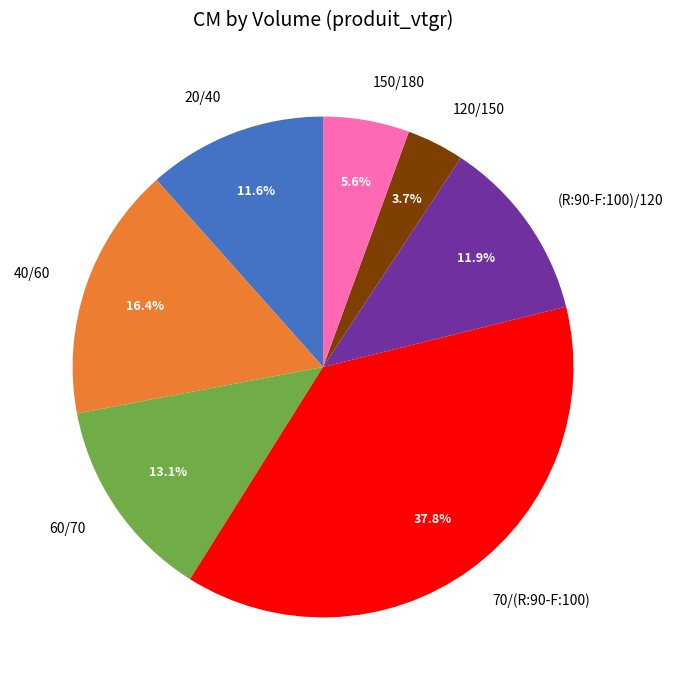

To the nearest percent, what is the combined percentage of 40/60 and 120/150?

20%